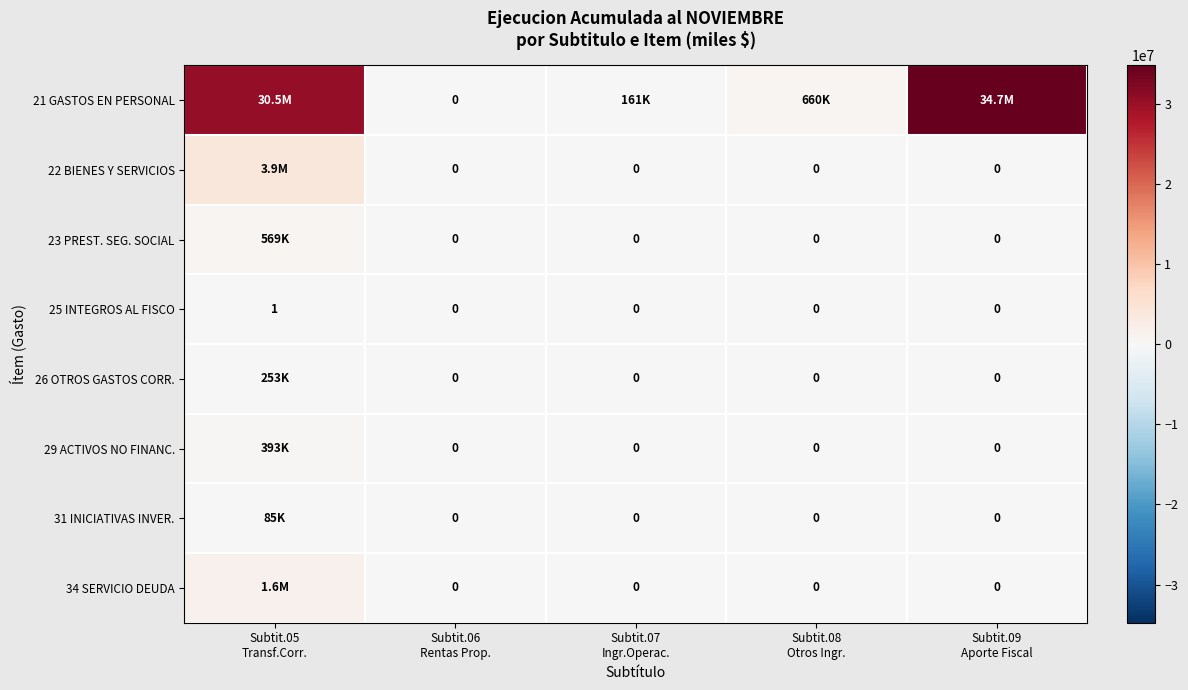

Count the 25 INTEGROS AL FISCO values in the range 0 to 1.

5